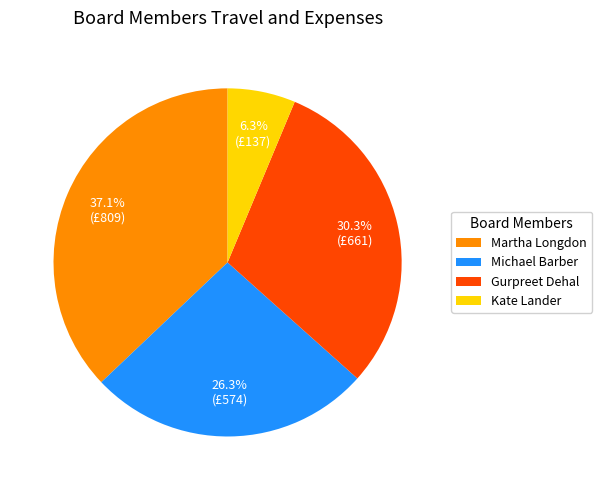

What is the total percentage of Martha Longdon and Kate Lander?

43.4%